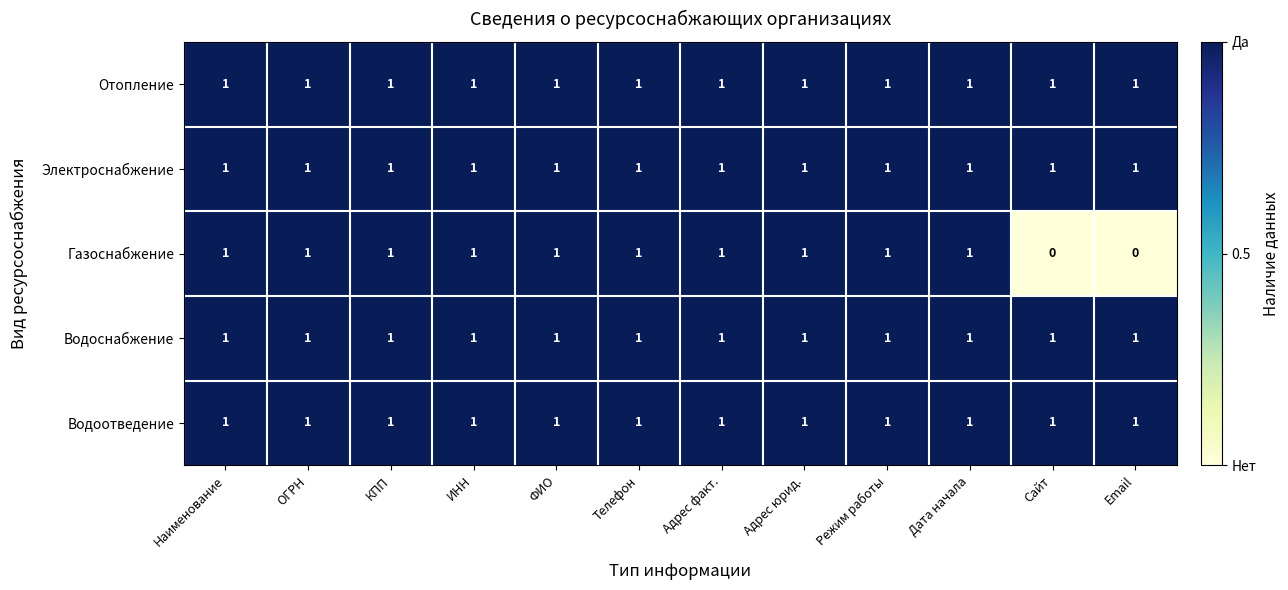

At how many categories does at least one series exceed 0?

12